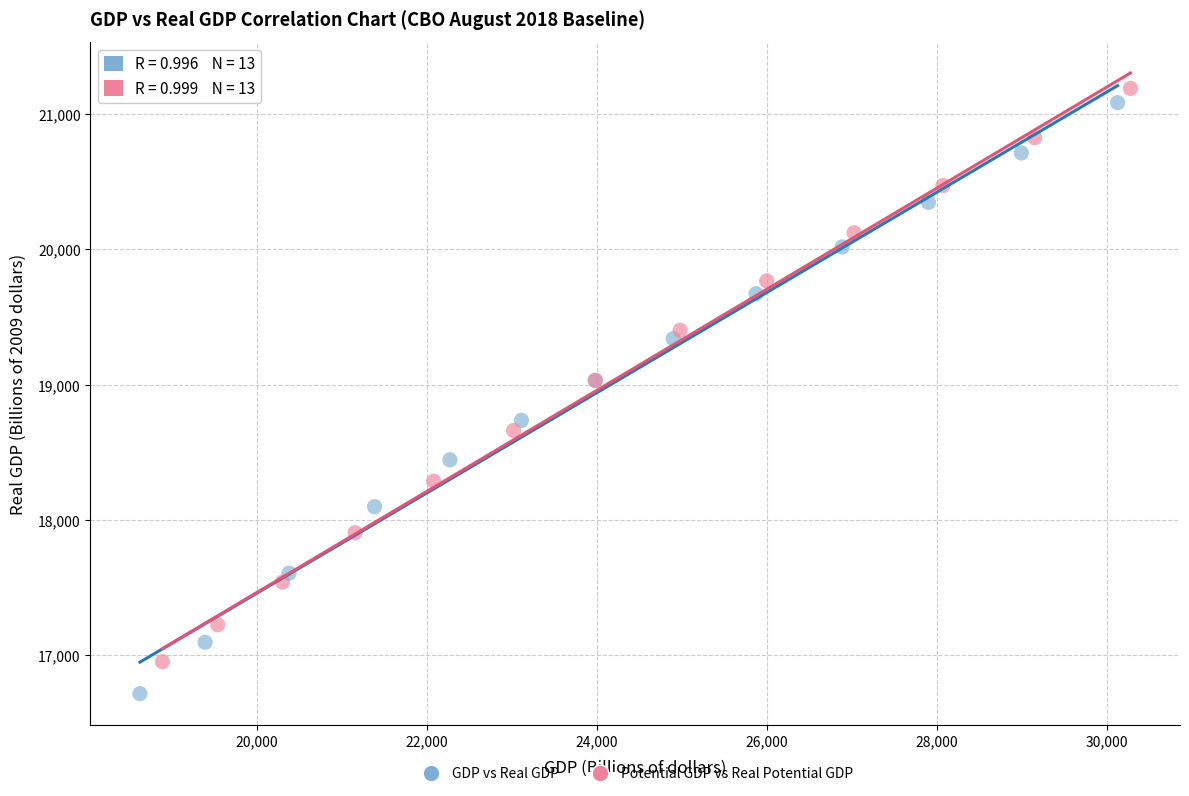

Which series has the widest spread of Y values?

GDP vs Real GDP